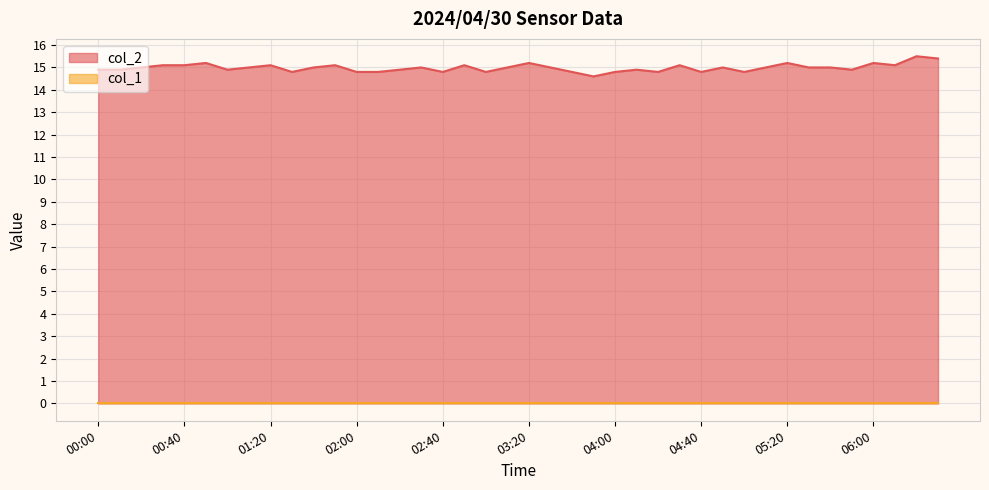

Which label corresponds to the smallest value in the chart?

03:50